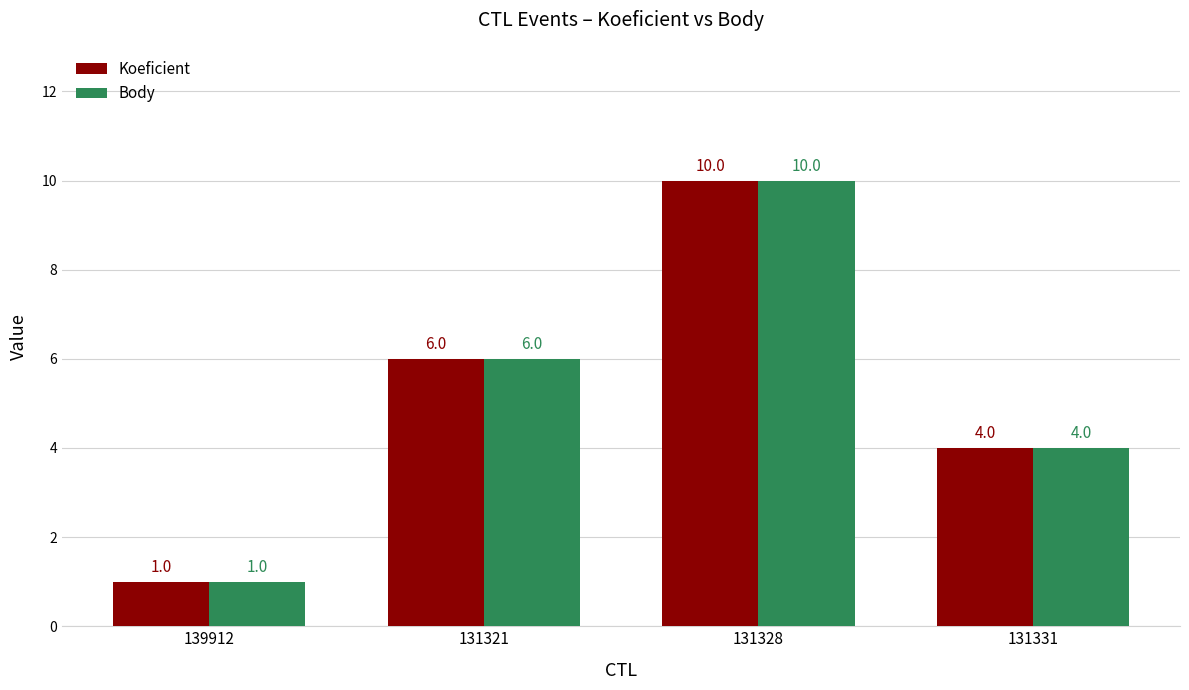

What is the total value across all series at 131331?

8